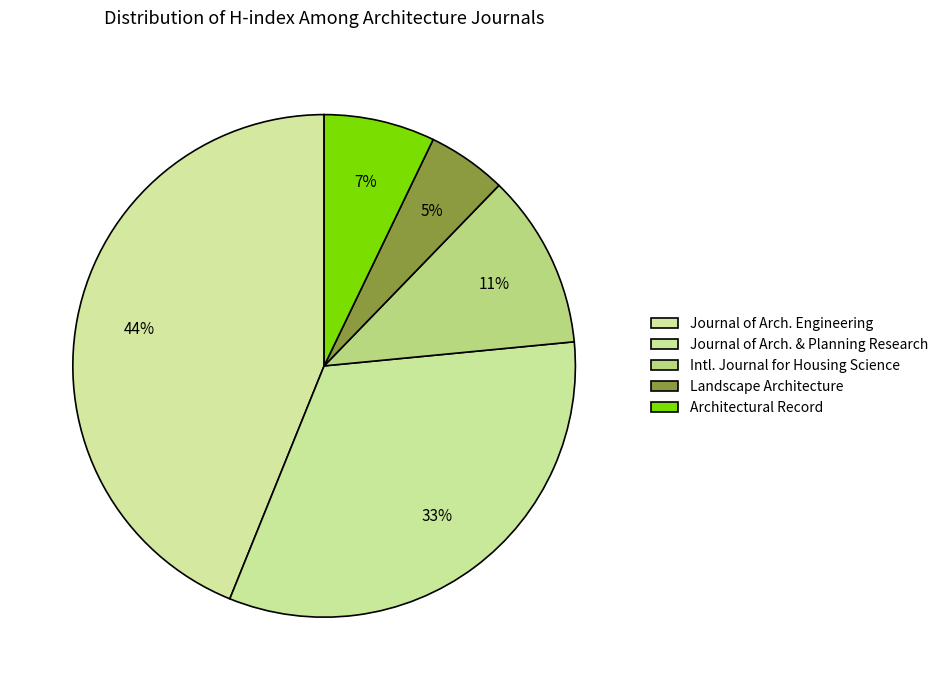

Count the number of slices in the pie.

5